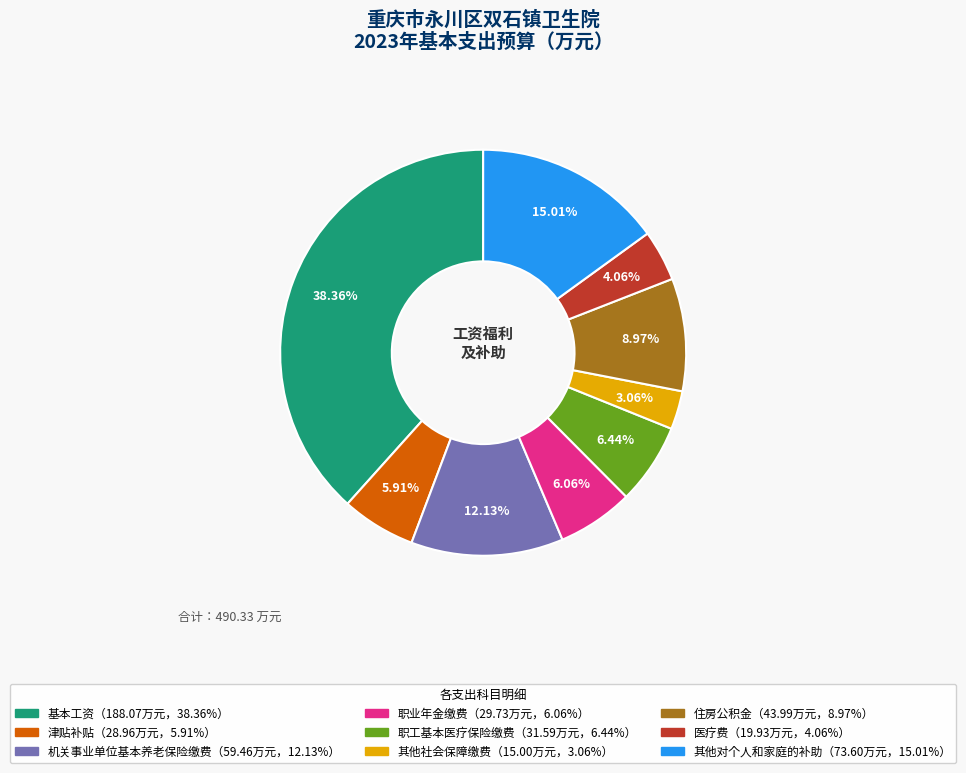

Is there a majority slice in this chart?

No